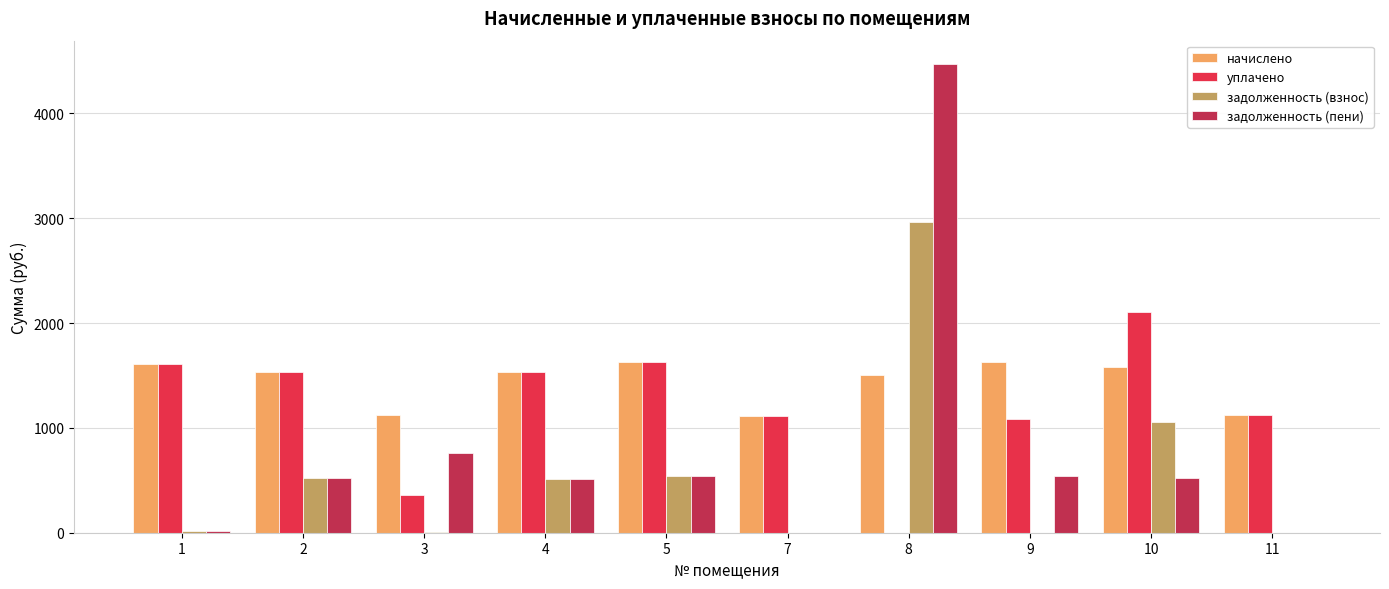

Which series changed the most between 3 and 10?

уплачено